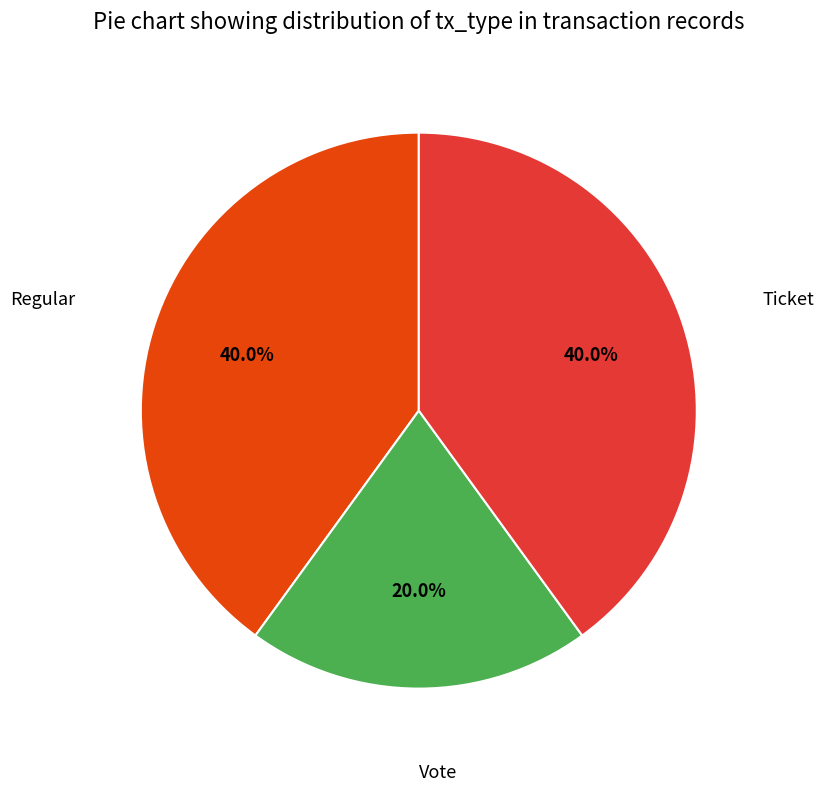

Is there a majority slice in this chart?

No